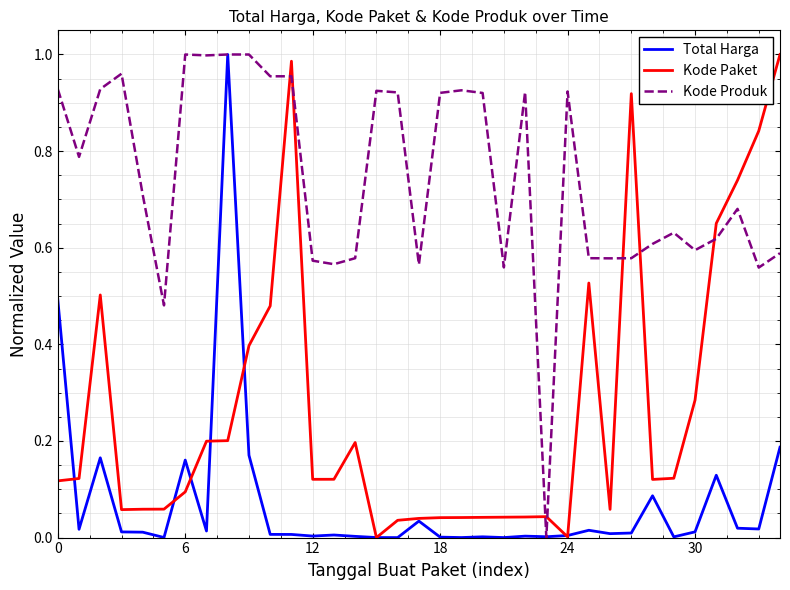

List the series in order of their overall mean, highest first.

Kode Produk, Kode Paket, Total Harga